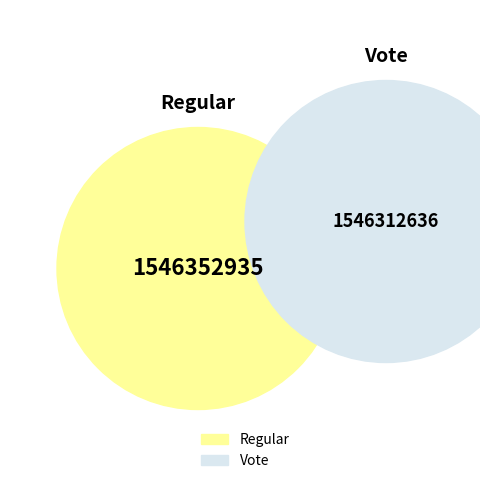

Which slice is the smallest?

Vote